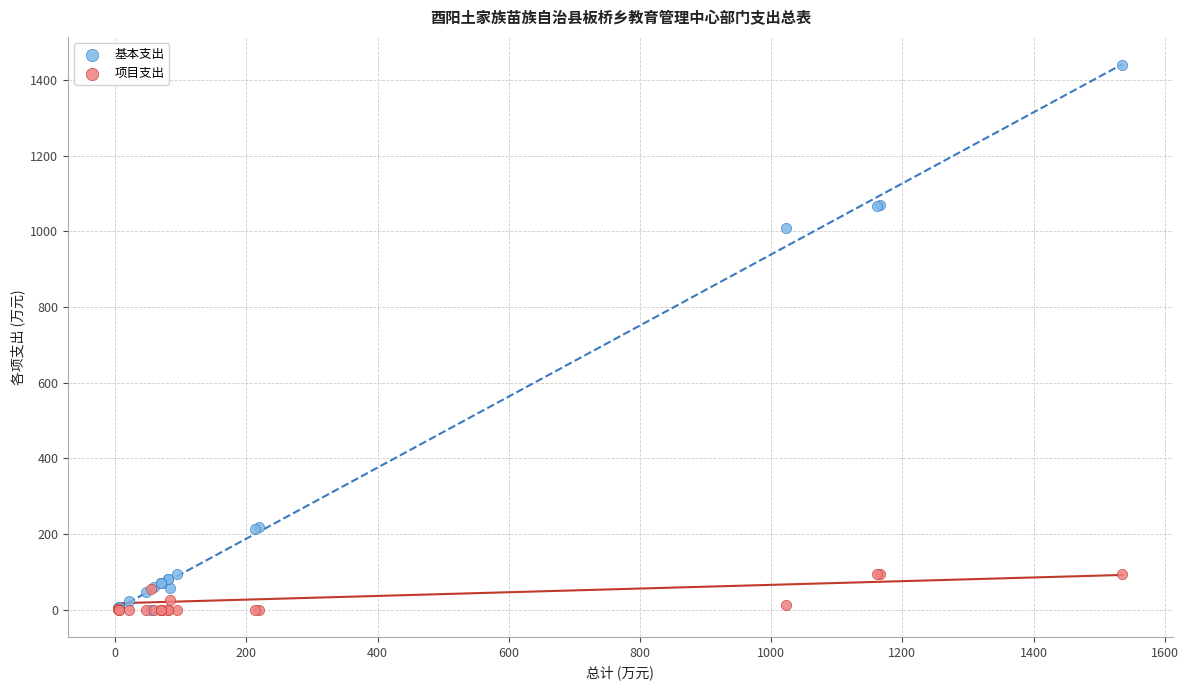

In the 基本支出 series, what Y value is closest to 720?

1009.9